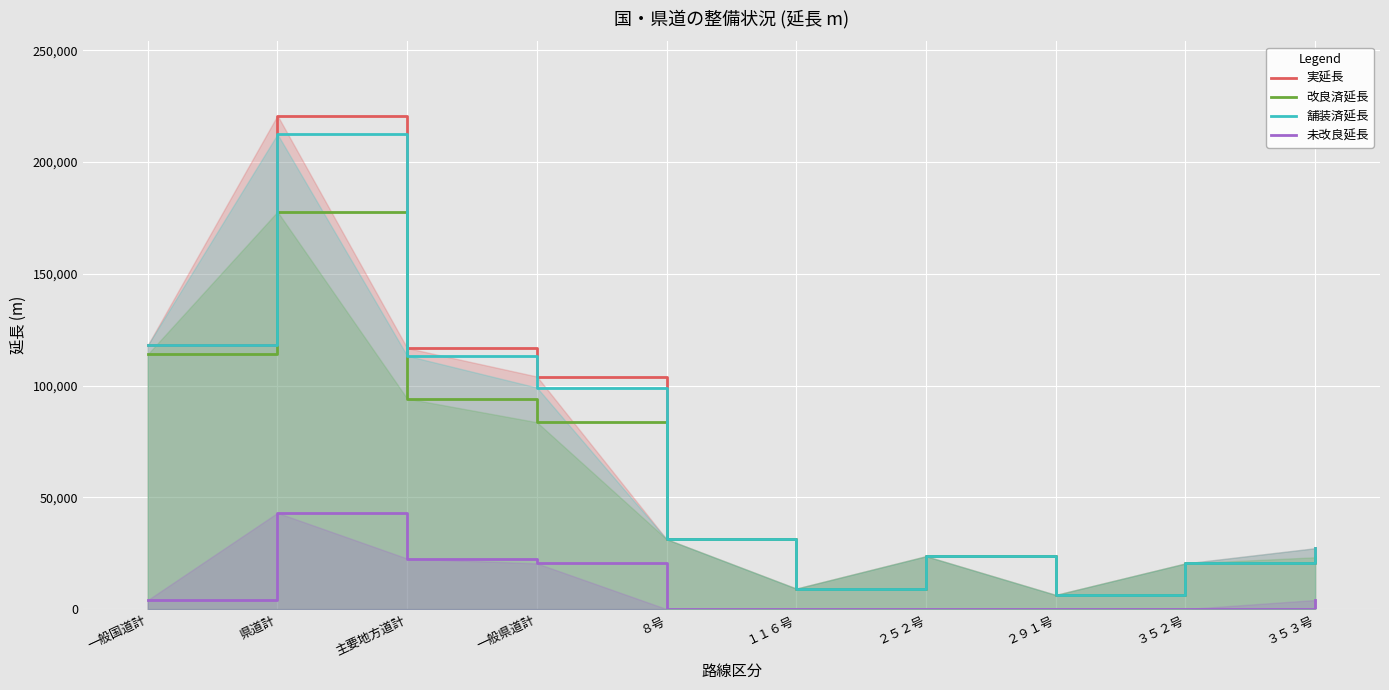

Does the chart display data point markers on the line(s)?

No